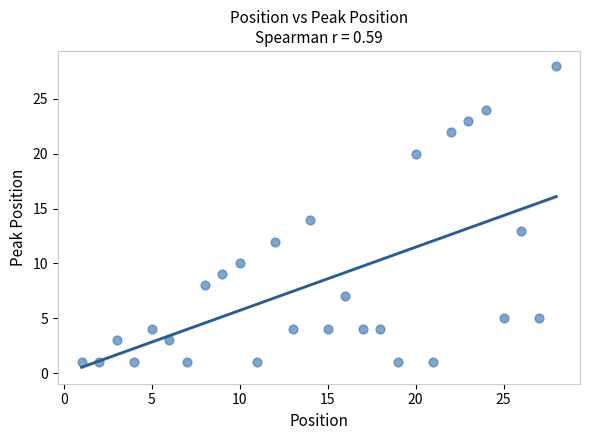

What is the range of X values (max minus min)?

27